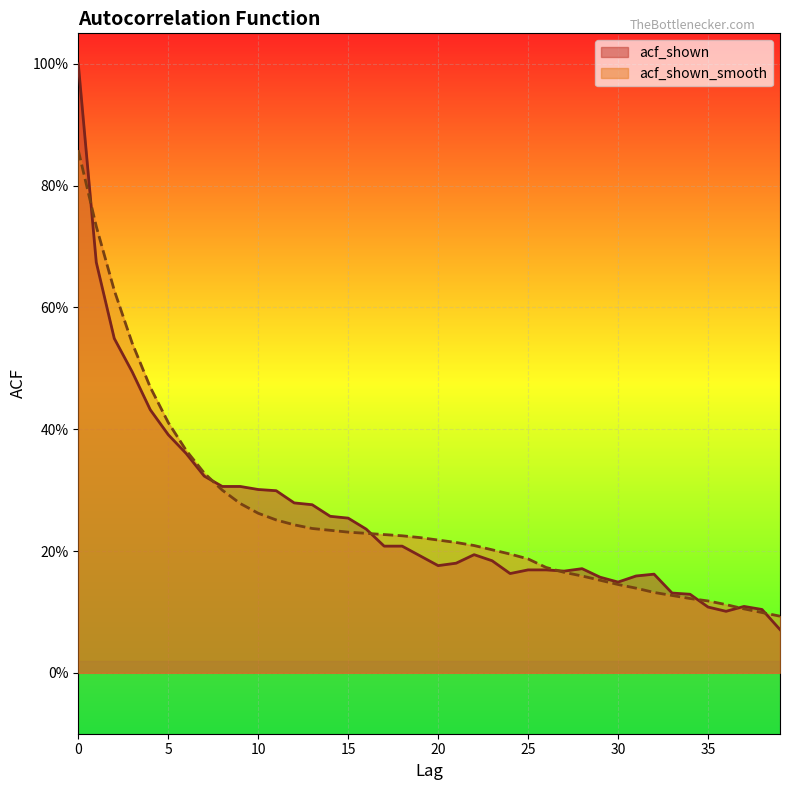

True or false: acf_shown_smooth and acf_shown intersect in this chart.

True